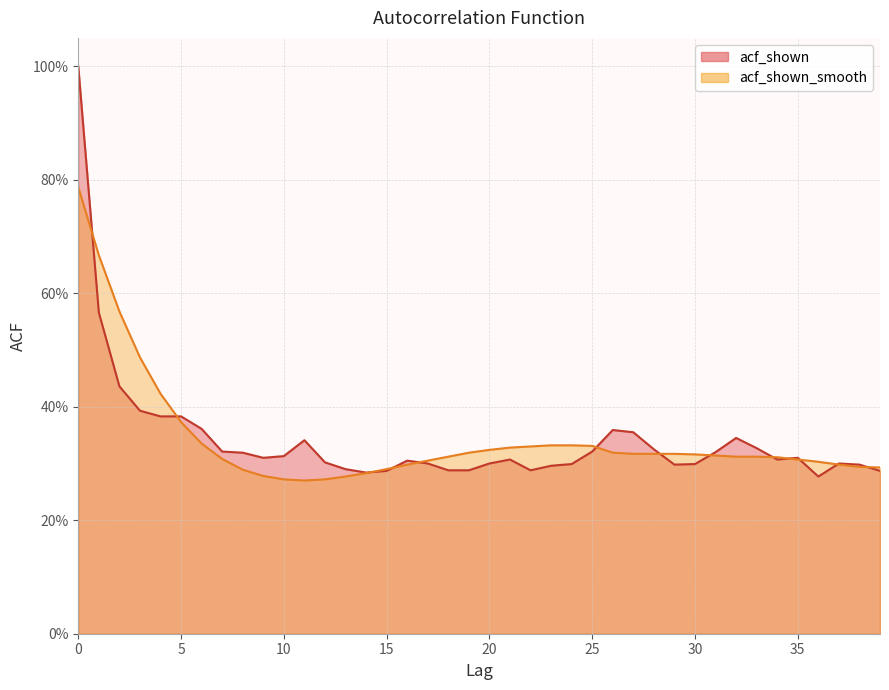

What is the lowest value of the acf_shown_smooth series?

0.3